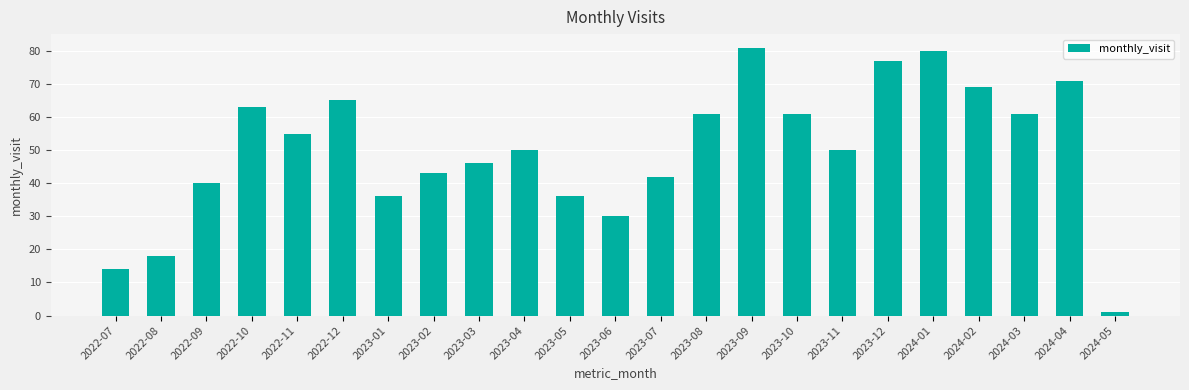

Which label corresponds to the largest value in the chart?

2023-09